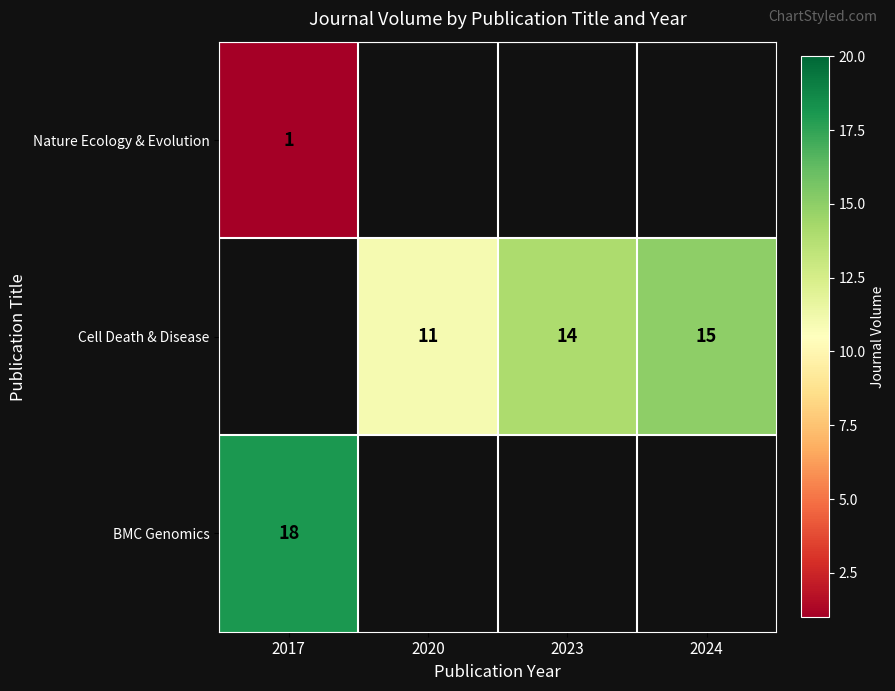

Is it true that Cell Death & Disease equals 21 at 2024?

False